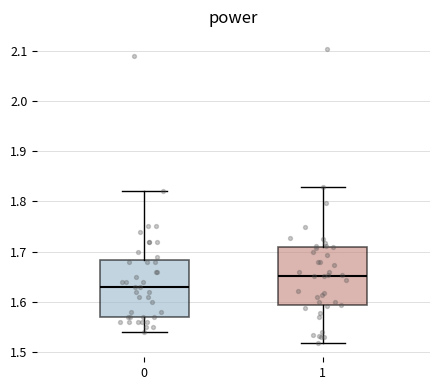

Reading left to right, transcribe this box plot: for each box, give where its median line is, the range the box spans, and where its two whiskers end, as read against the y-axis. The values are not printed on the chart, so give them approximately, as read against the axis.

0: median 1.63, box 1.57 to 1.68, whiskers 1.54 to 1.82
1: median 1.65, box 1.59 to 1.71, whiskers 1.52 to 1.83